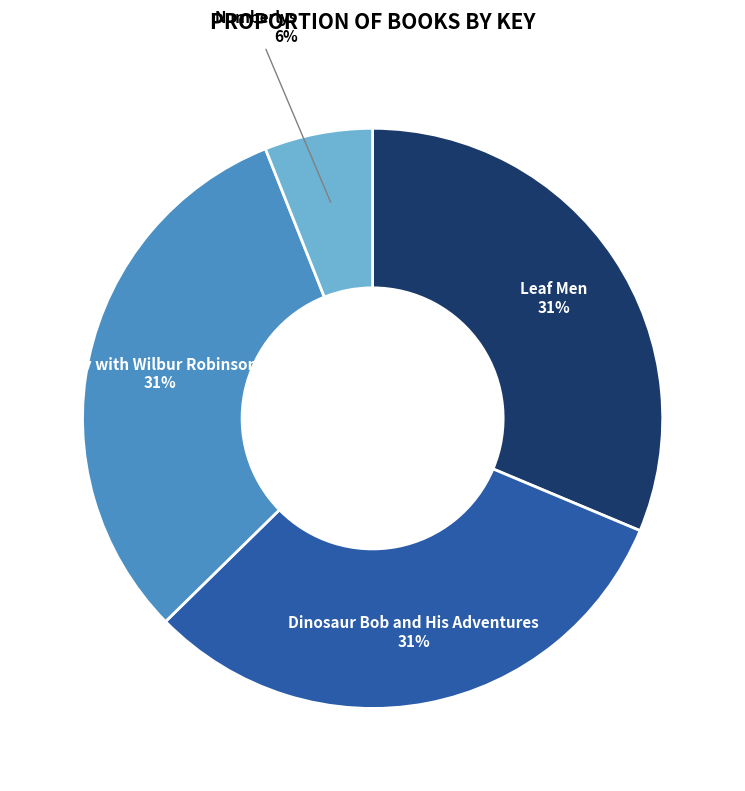

Does Dinosaur Bob and His Adventures represent more than half of the total?

No